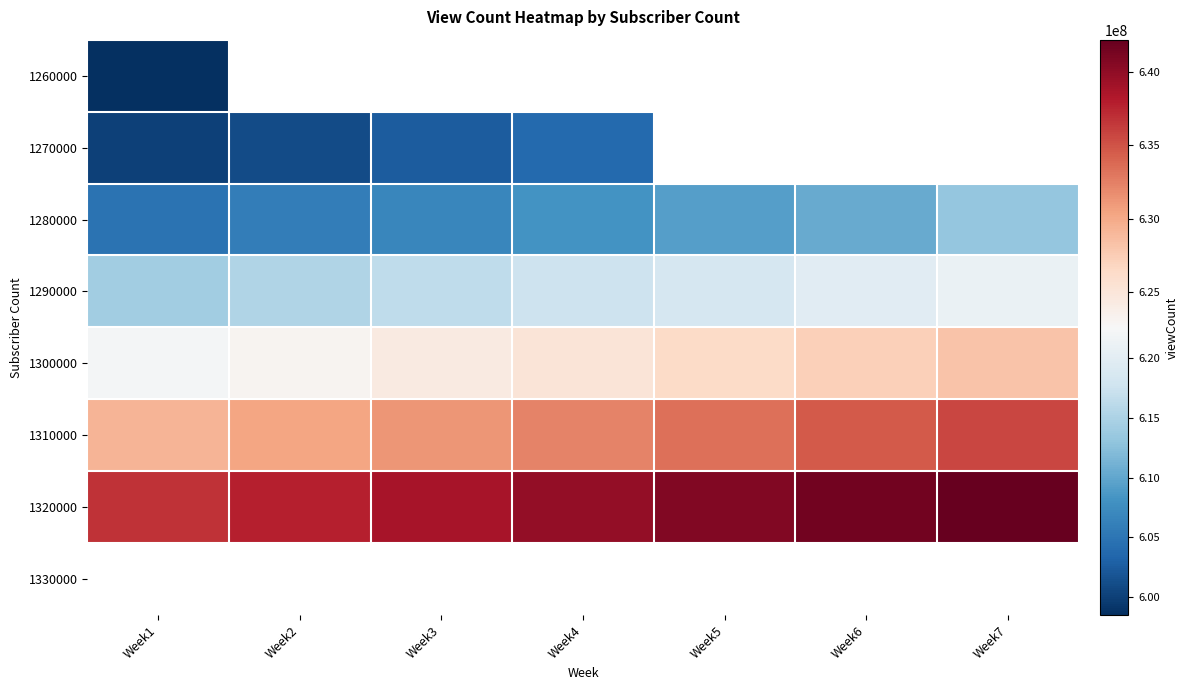

What is the approximate value of 1310000 at Week2?

630289549.0